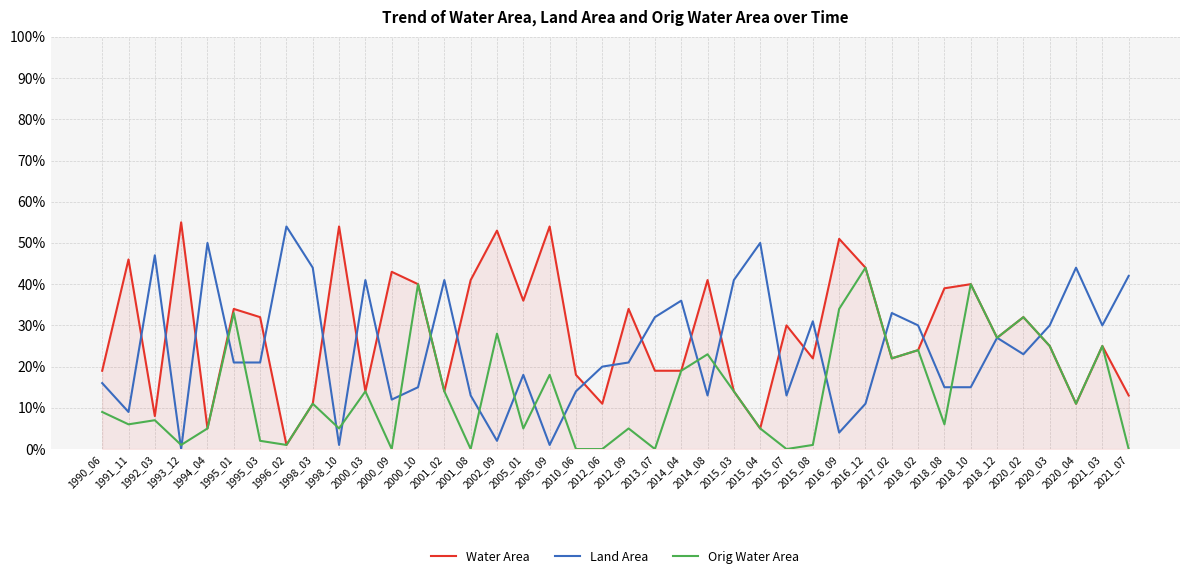

At which label does Land Area reach its peak?

1996_02